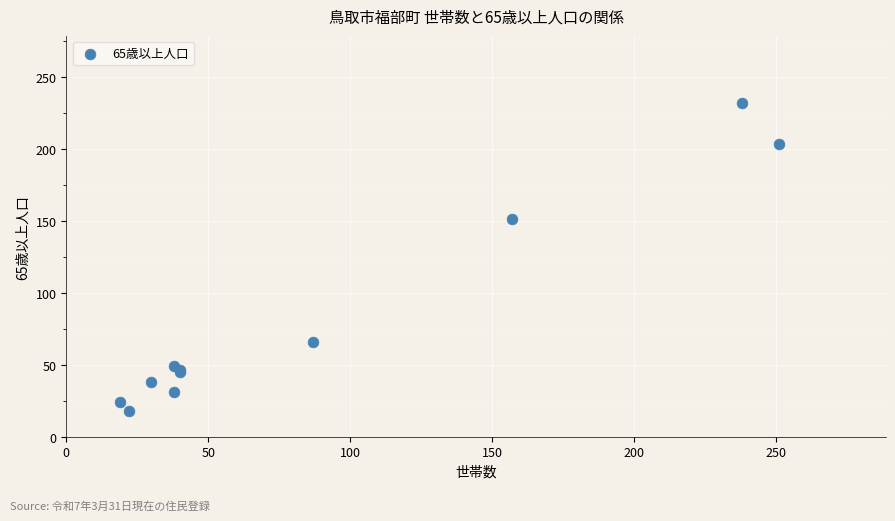

What Y value in the scatter plot is closest to 125?

151